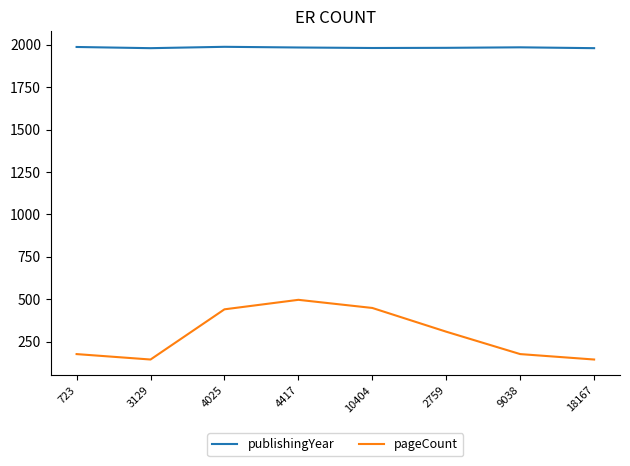

Between 4417 and 2759, which series saw the biggest shift?

pageCount